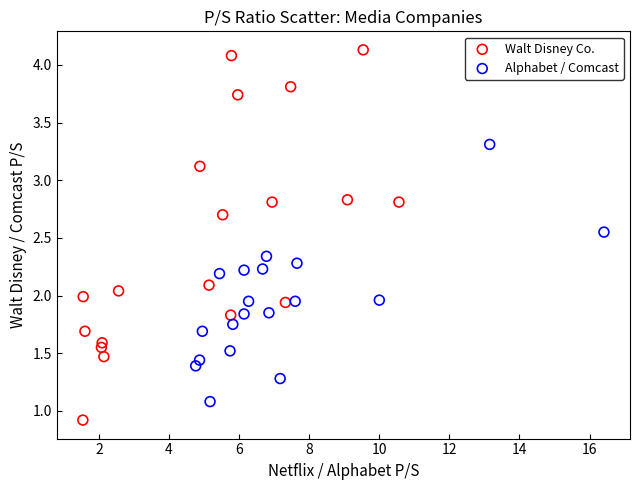

Which series reaches the maximum Y coordinate?

Walt Disney Co.